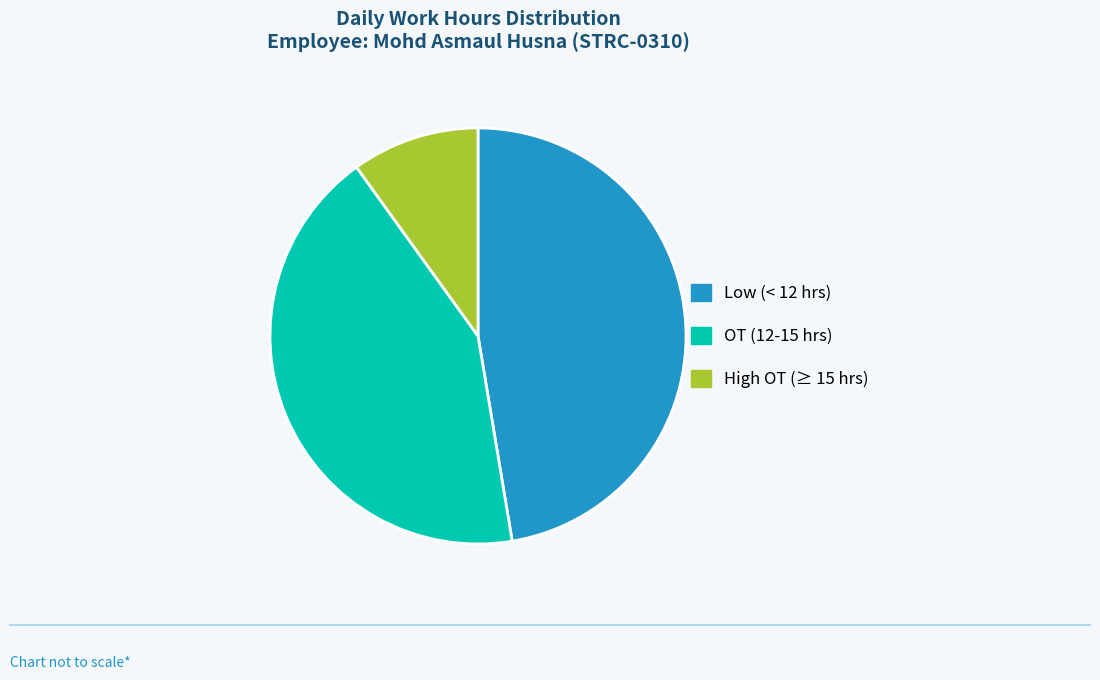

Does any single category account for the majority?

No